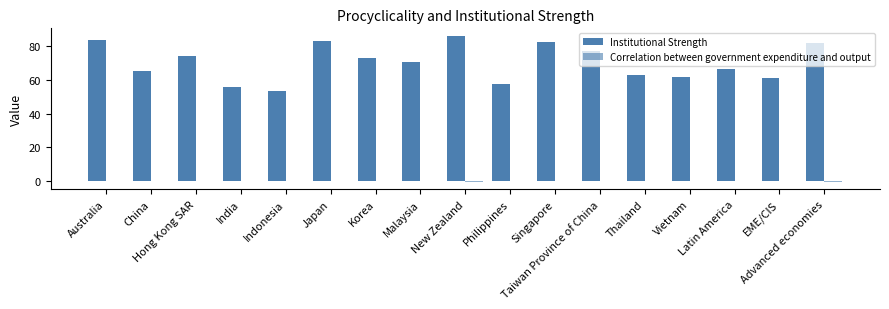

Reading left to right, transcribe all the data shown in this chart.

Institutional Strength: 84.0	65.6	74.0	56.1	53.4	83.0	73.3	70.8	86.3	57.8	82.5	77.4	63.2	61.9	66.6	61.3	81.9
Correlation between government expenditure and output: 0.1	0.1	0.0	0.2	0.0	-0.1	0.1	0.1	-0.5	0.2	-0.1	0.2	0.2	-0.1	0.2	-0.1	-0.4